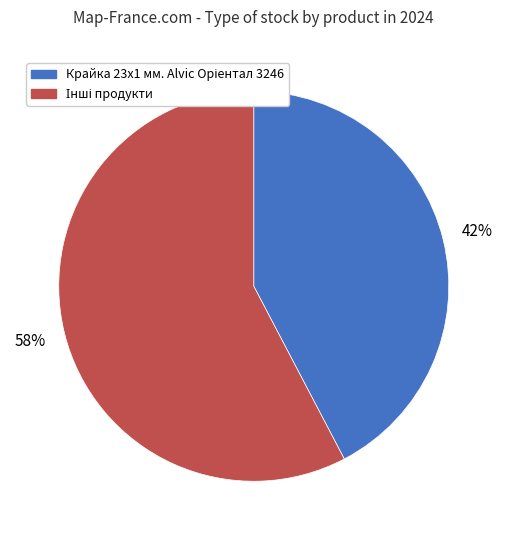

To the nearest percent, what is the average slice percentage?

50%